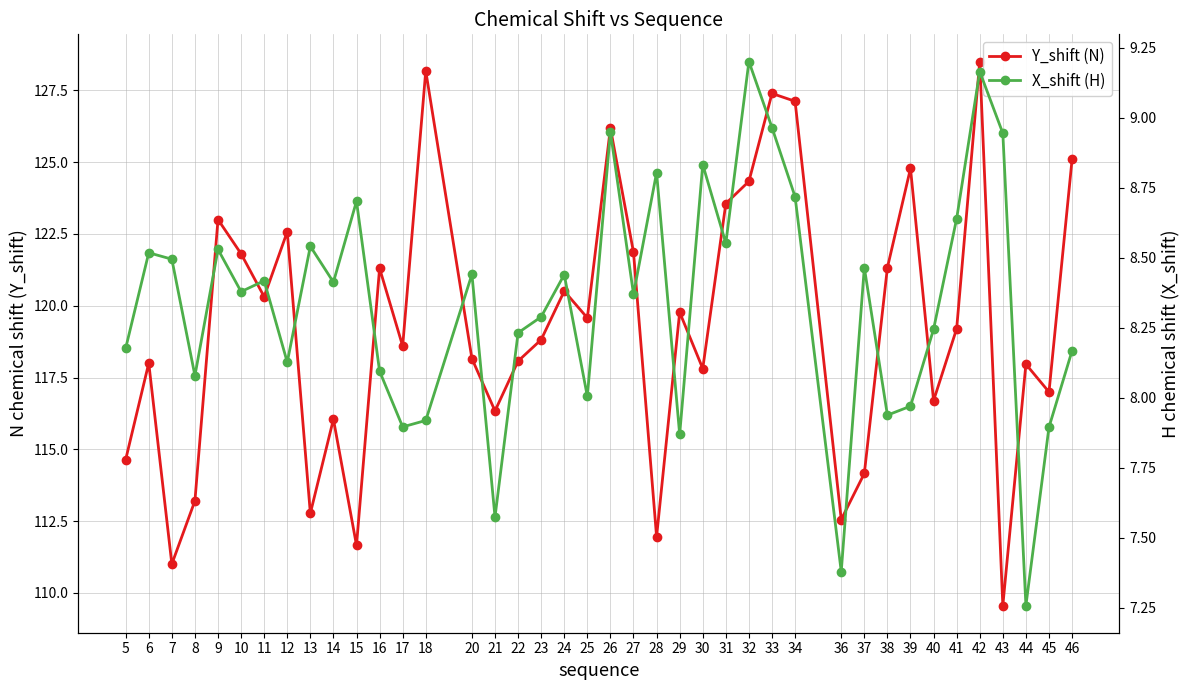

What is the average value of the X_shift (H) series?

8.3